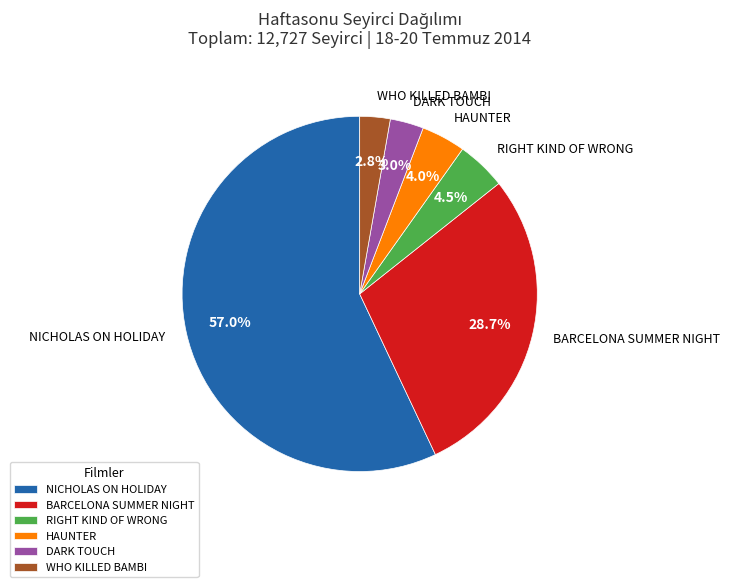

Does NICHOLAS ON HOLIDAY account for over 50% of the chart?

Yes